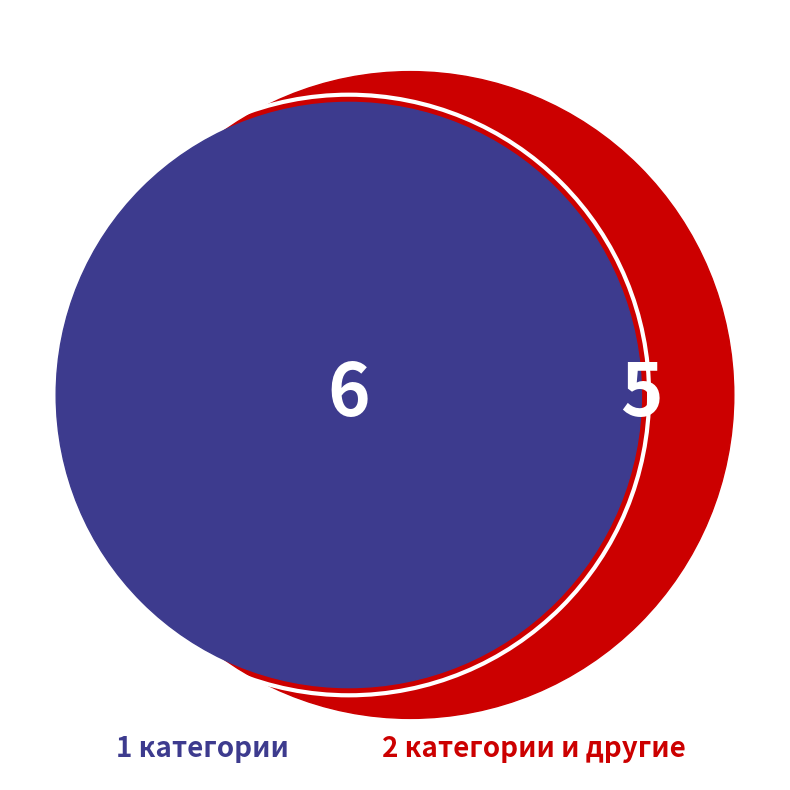

To the nearest percent, what is the difference between the другие and 2 категории slice percentages?

27%